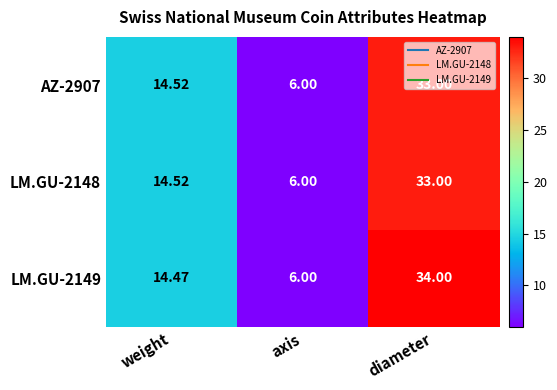

Where does the LM.GU-2148 series first go above 14?

weight